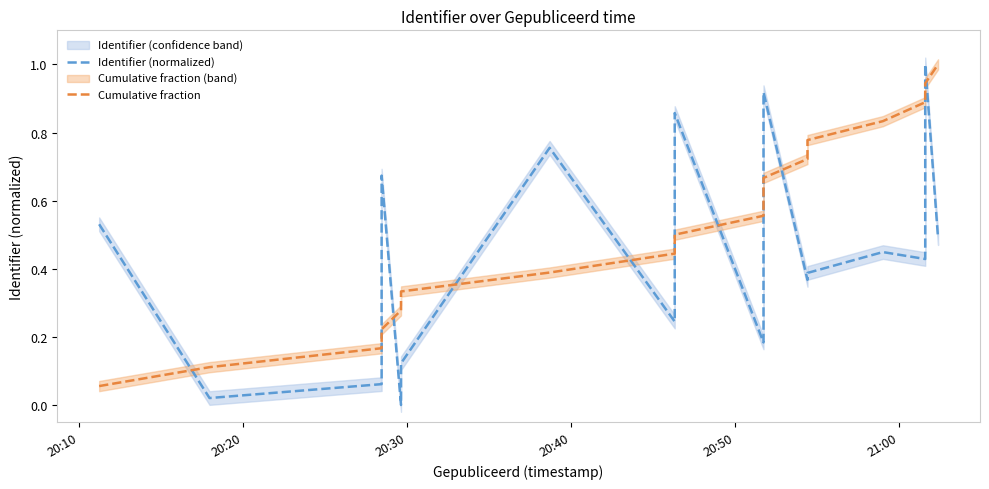

Does the chart display data point markers on the line(s)?

No